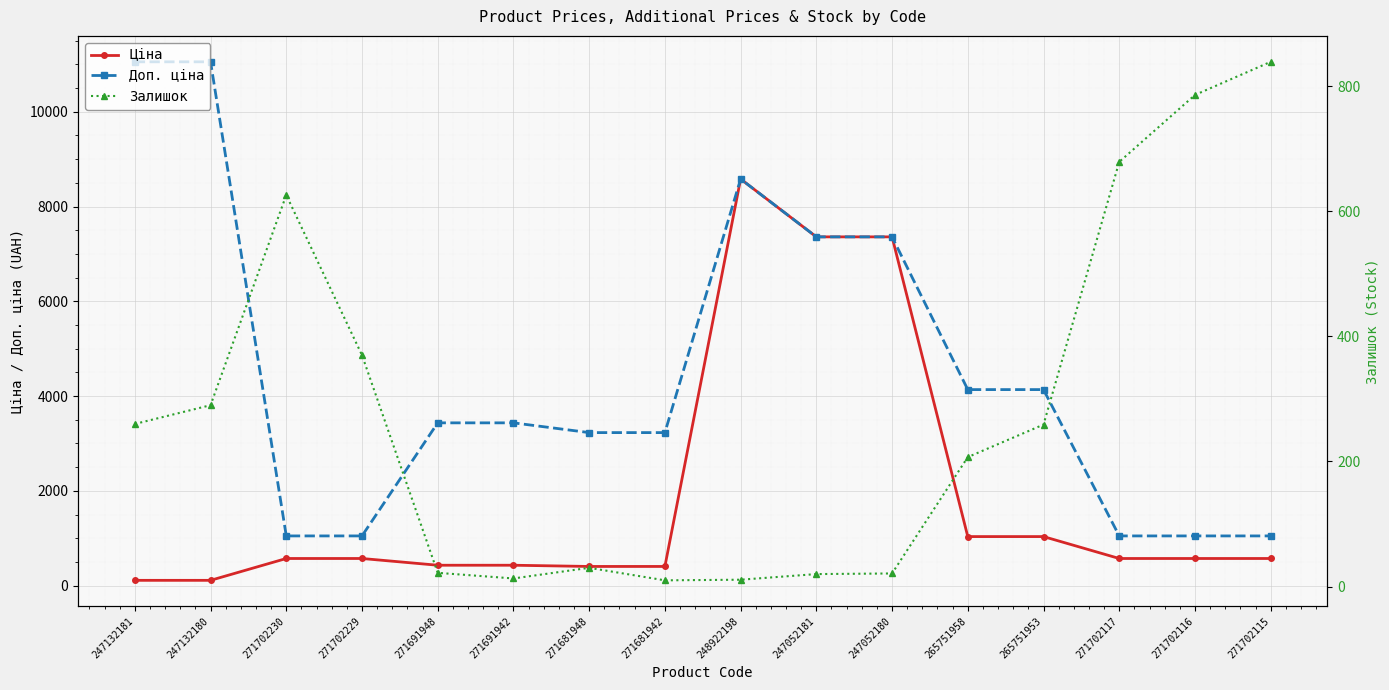

At which category is the sum across all series the highest?

248922198